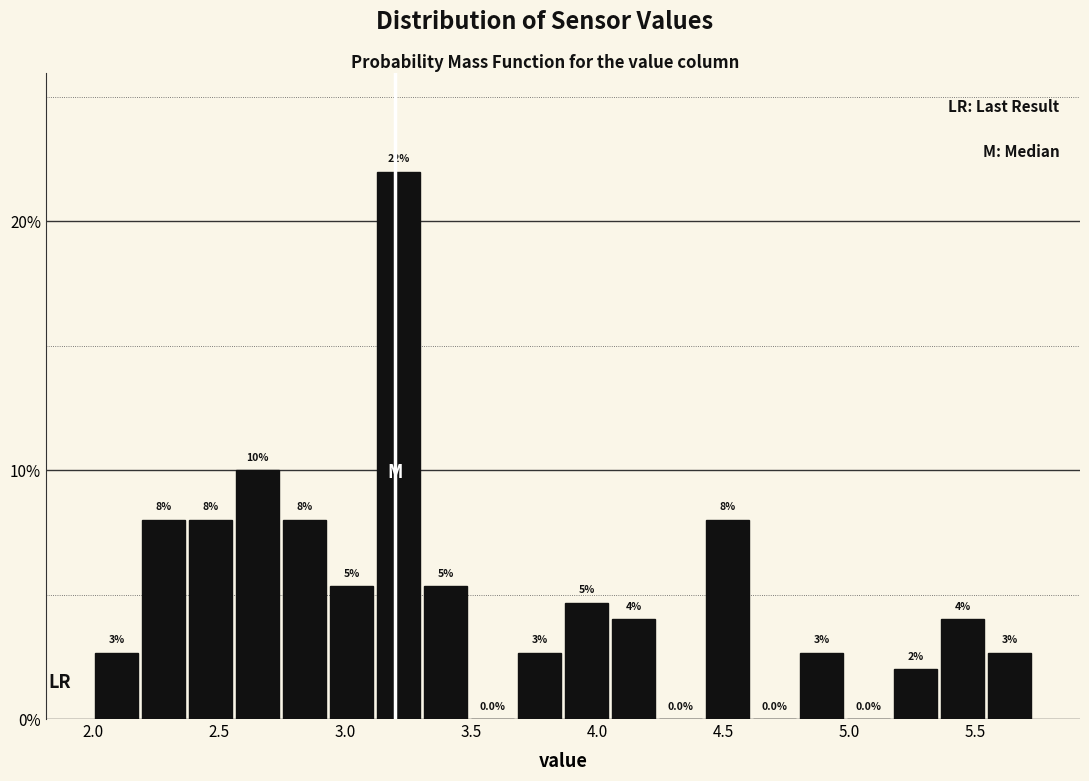

Read against the x-axis, roughly where is the centre of the tallest bar?

3.20